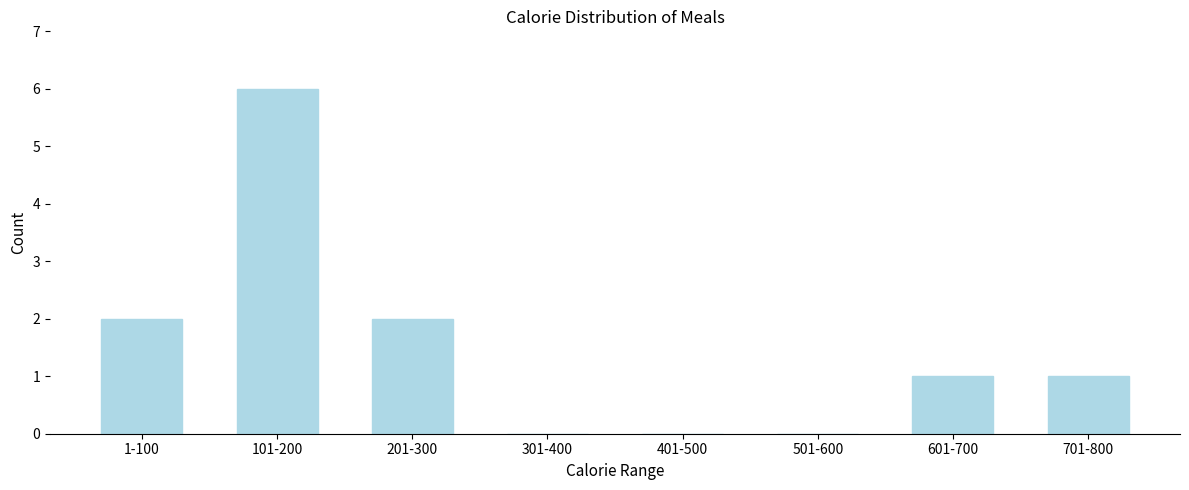

Reading left to right, extract all data points from this chart.

1-100=2	101-200=6	201-300=2	301-400=0	401-500=0	501-600=0	601-700=1	701-800=1